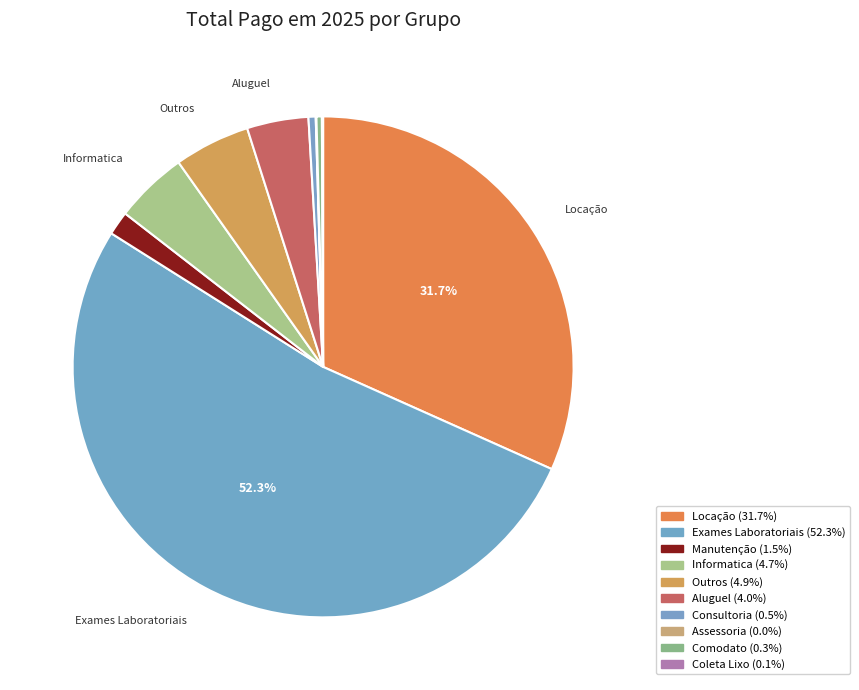

Rank the categories by value from highest to lowest.

Exames Laboratoriais, Locação, Outros, Informatica, Aluguel, Manutenção, Consultoria, Comodato, Coleta Lixo, Assessoria